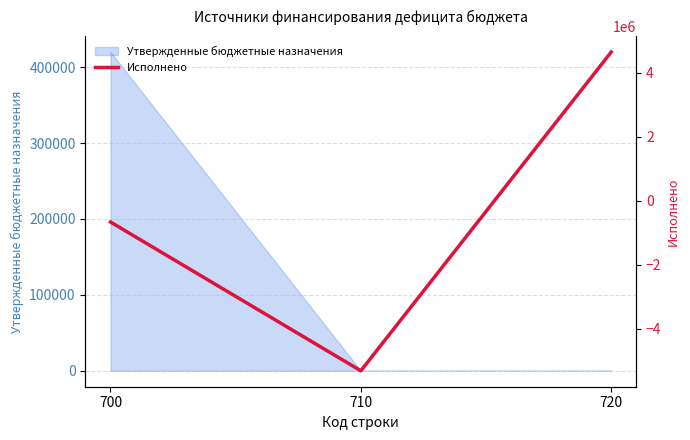

Which has a higher value, 720 or 710?

720